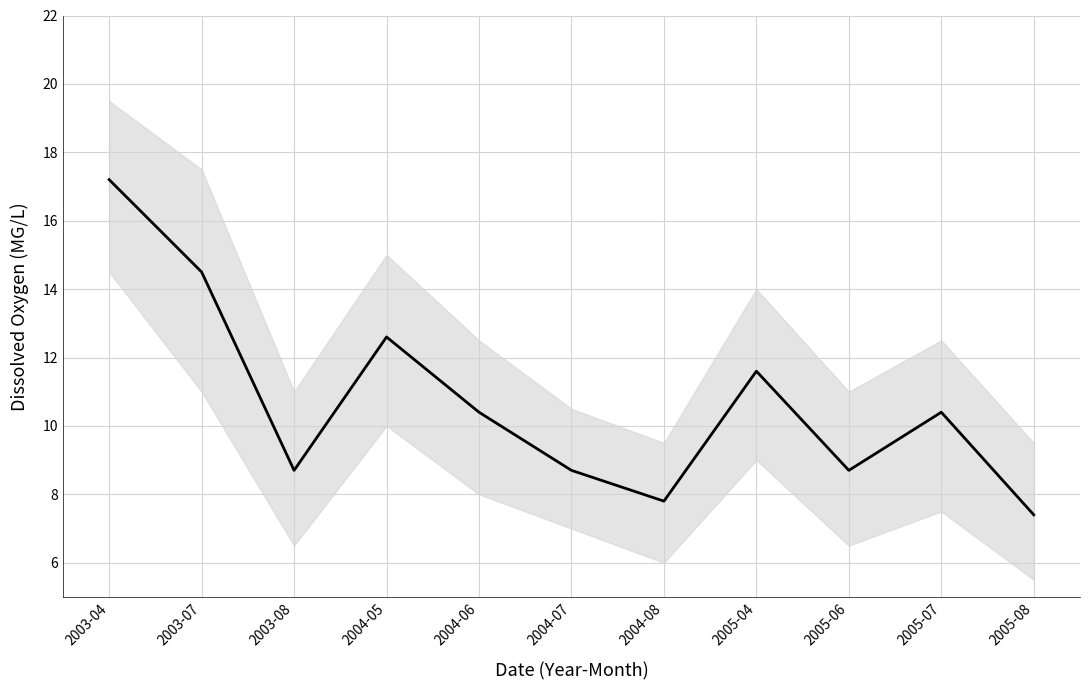

Reading left to right, what are all the values shown in this chart?

17.2	14.5	8.7	12.6	10.4	8.7	7.8	11.6	8.7	10.4	7.4